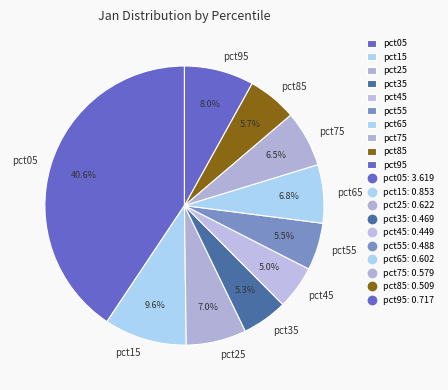

Which slice is the largest?

pct05